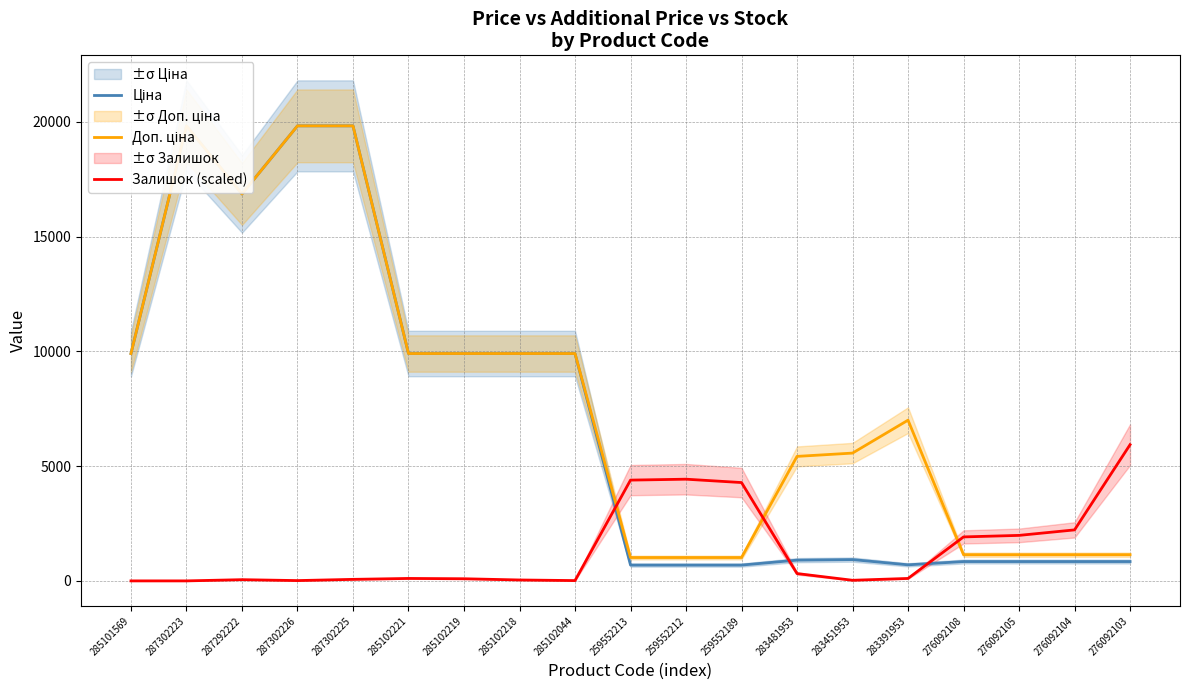

Rank the categories by Доп. ціна value from highest to lowest.

287302223, 287302226, 287302225, 287292222, 285101569, 285102221, 285102219, 285102218, 285102044, 283391953, 283451953, 283481953, 276092108, 276092105, 276092104, 276092103, 259552213, 259552212, 259552189